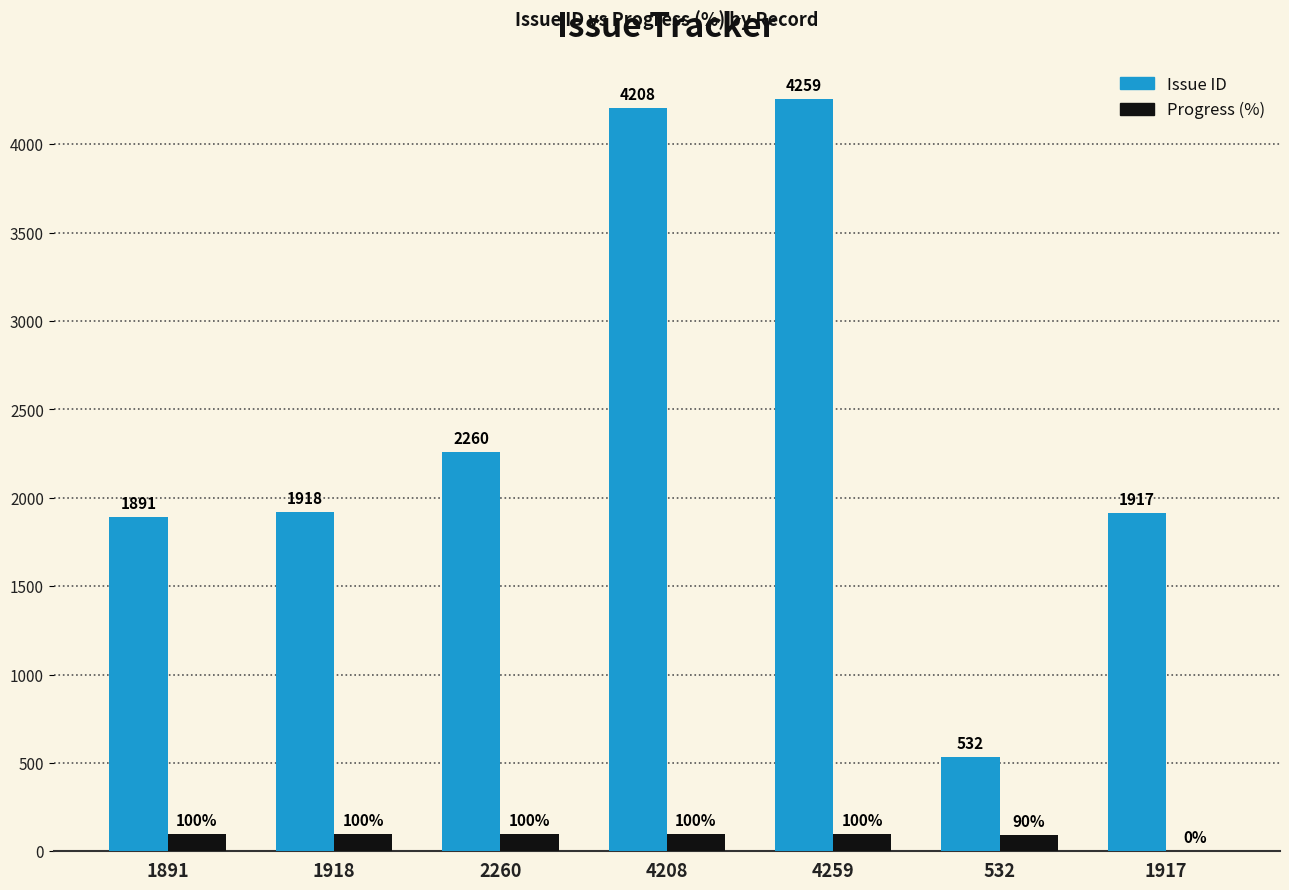

How many data points does each series have?

7